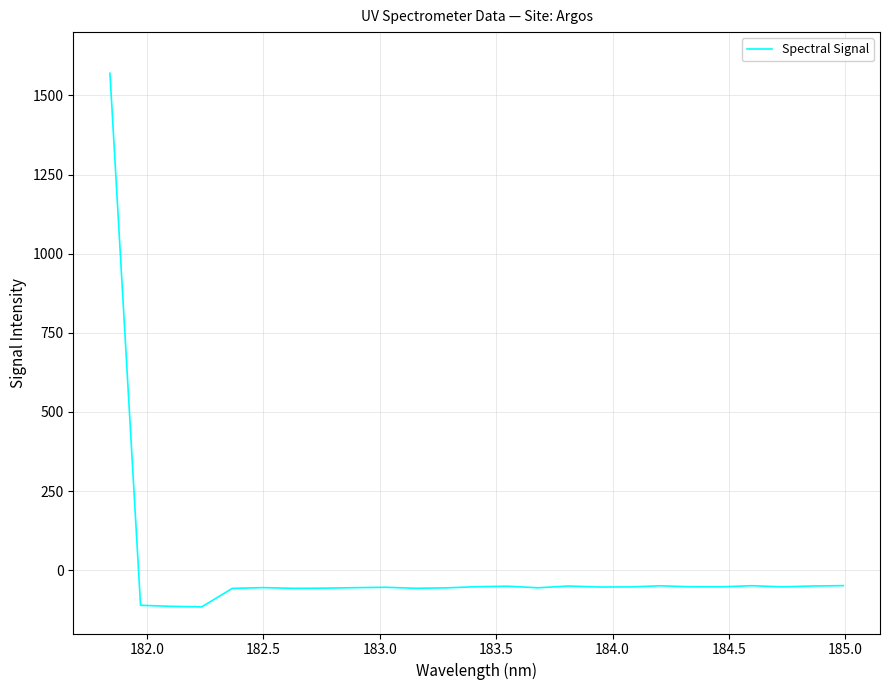

What is the maximum value shown in the chart?

1569.9